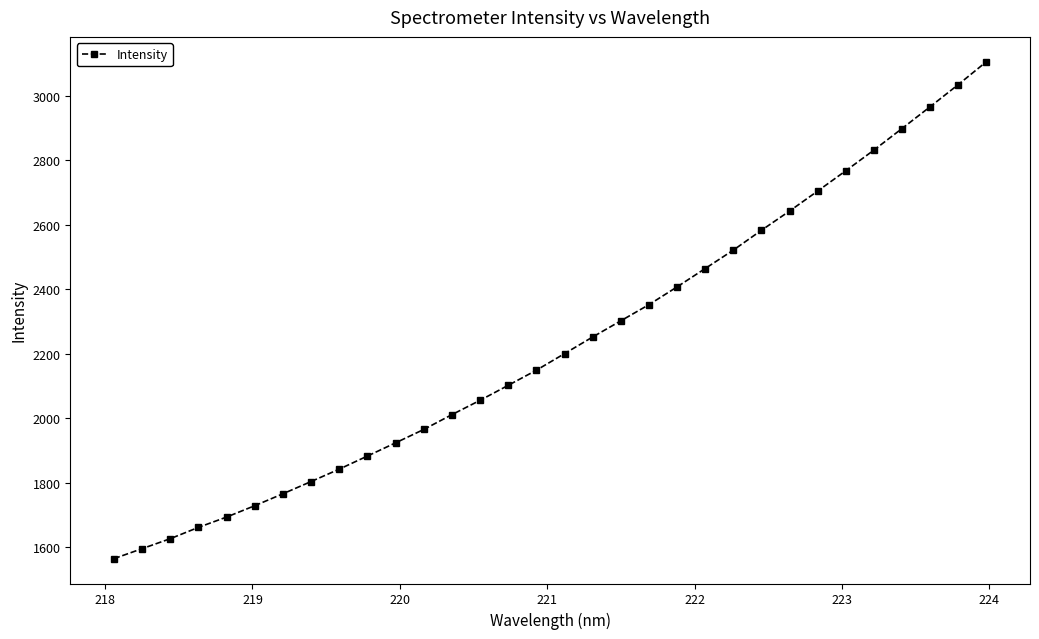

How many lines are shown in the chart?

1